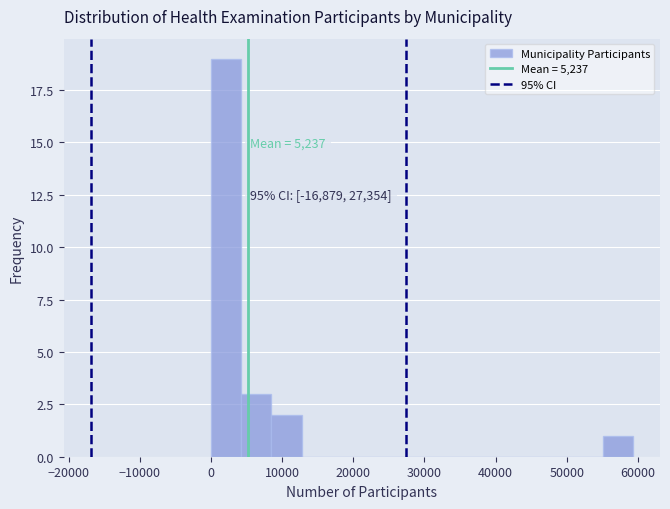

Which range on the x-axis has the tallest bar?

0 to 4000